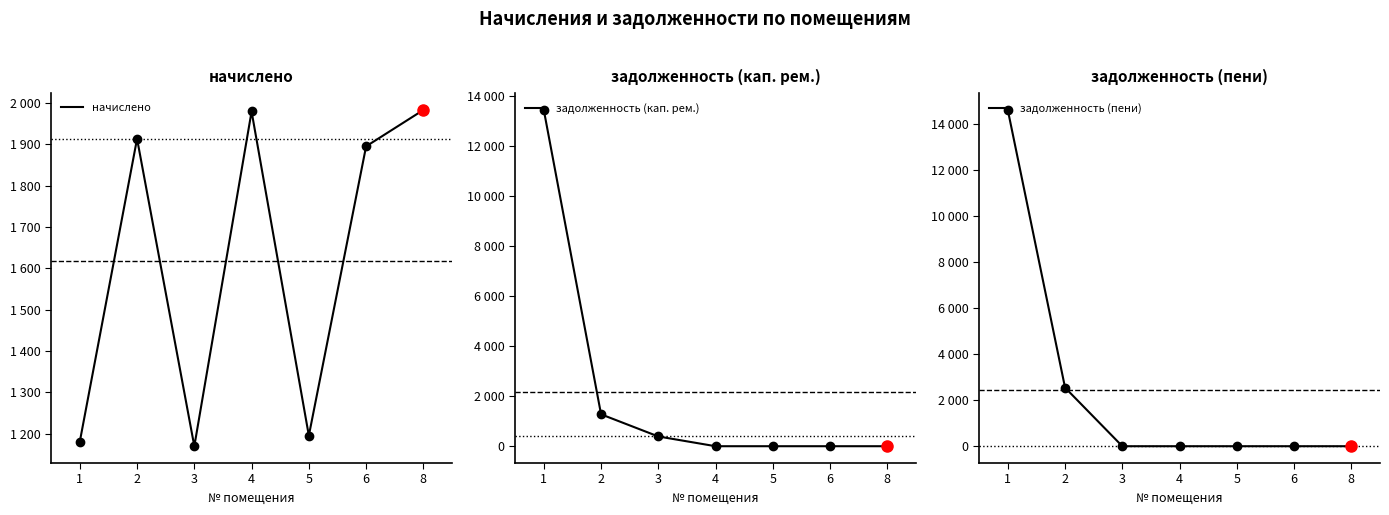

Between which two adjacent categories do задолженность (пени) and начислено first intersect?

2 and 3